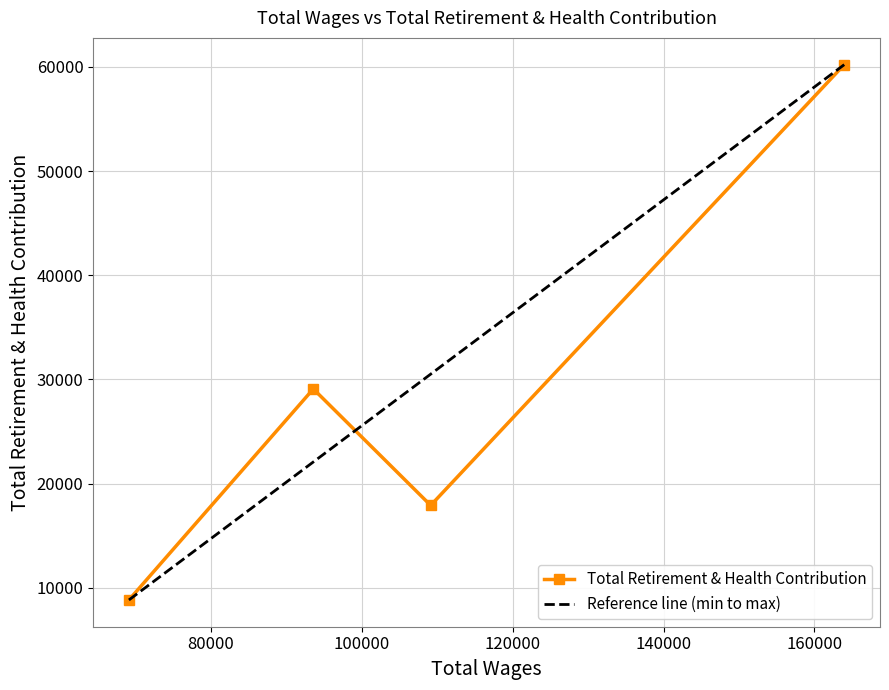

What is the highest value of the Total Retirement & Health Contribution series?

60220